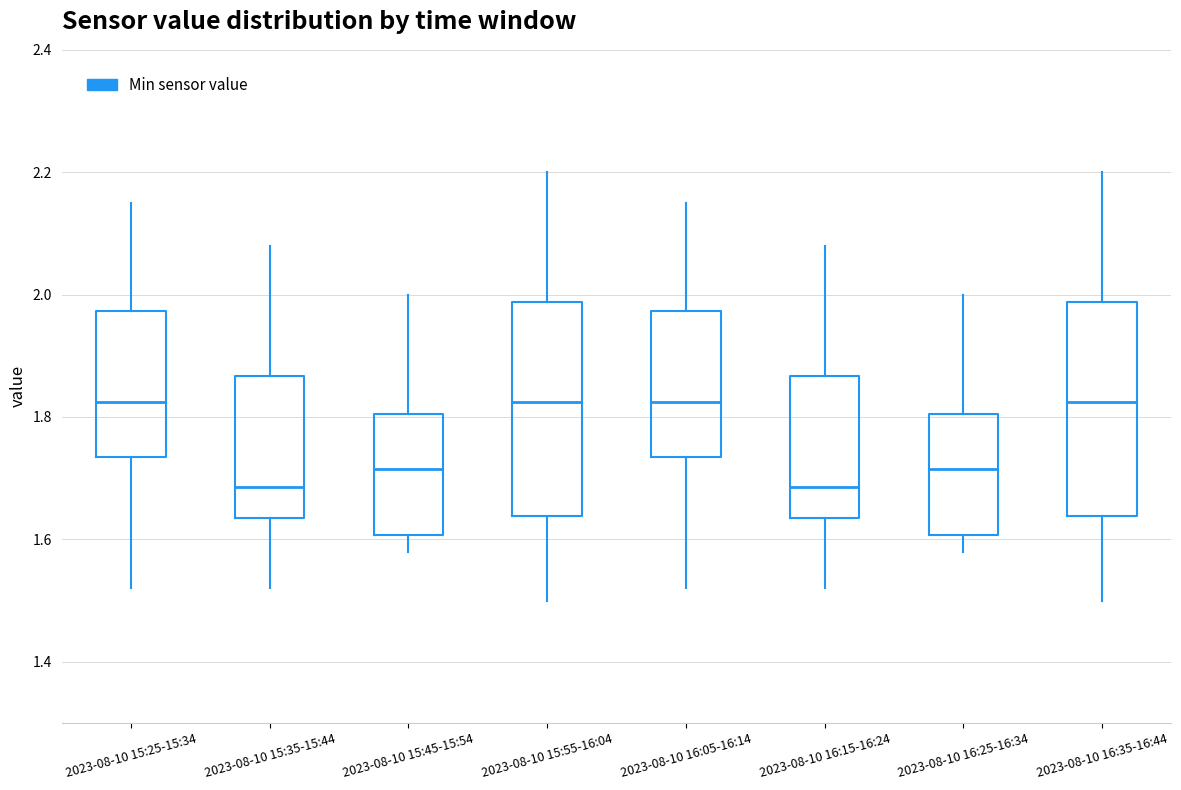

Reading left to right, read every box against the y-axis: the position of its median line, the range the box covers, and the ends of its whiskers. The values are not printed on the chart, so give them approximately, as read against the axis.

2023-08-10 15:25-15:34: median 1.82, box 1.74 to 1.98, whiskers 1.52 to 2.16
2023-08-10 15:35-15:44: median 1.68, box 1.64 to 1.86, whiskers 1.52 to 2.08
2023-08-10 15:45-15:54: median 1.72, box 1.60 to 1.80, whiskers 1.58 to 2.00
2023-08-10 15:55-16:04: median 1.82, box 1.64 to 1.98, whiskers 1.50 to 2.20
2023-08-10 16:05-16:14: median 1.82, box 1.74 to 1.98, whiskers 1.52 to 2.16
2023-08-10 16:15-16:24: median 1.68, box 1.64 to 1.86, whiskers 1.52 to 2.08
2023-08-10 16:25-16:34: median 1.72, box 1.60 to 1.80, whiskers 1.58 to 2.00
2023-08-10 16:35-16:44: median 1.82, box 1.64 to 1.98, whiskers 1.50 to 2.20